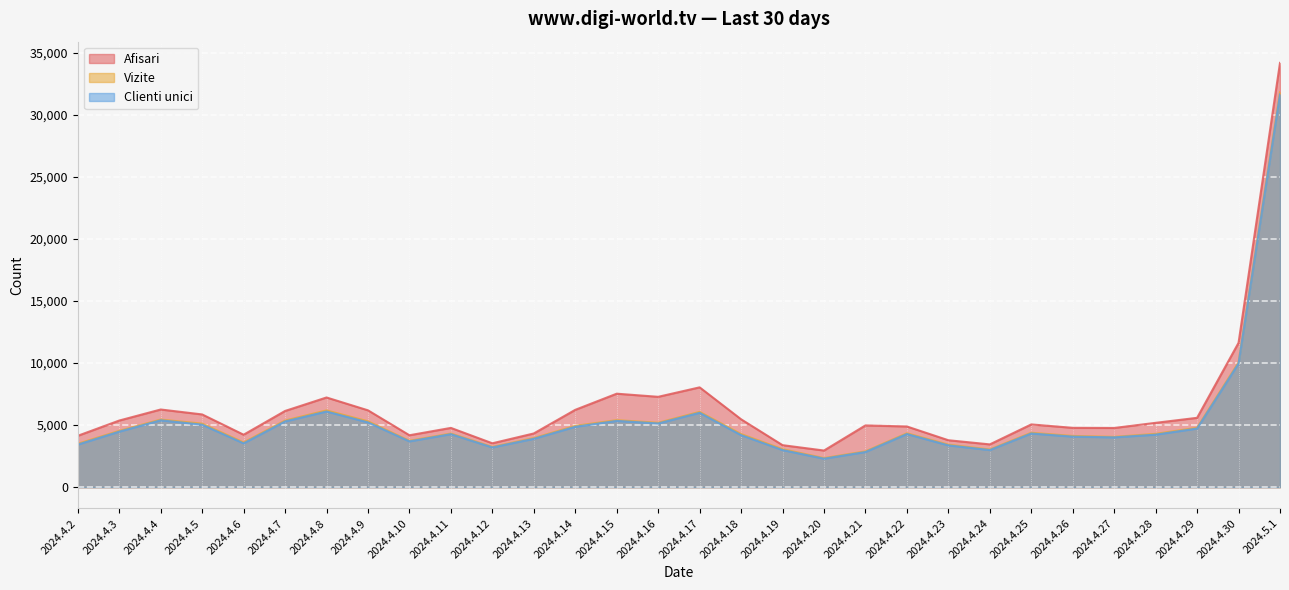

True or false: Clienti unici and Vizite cross at least once.

False